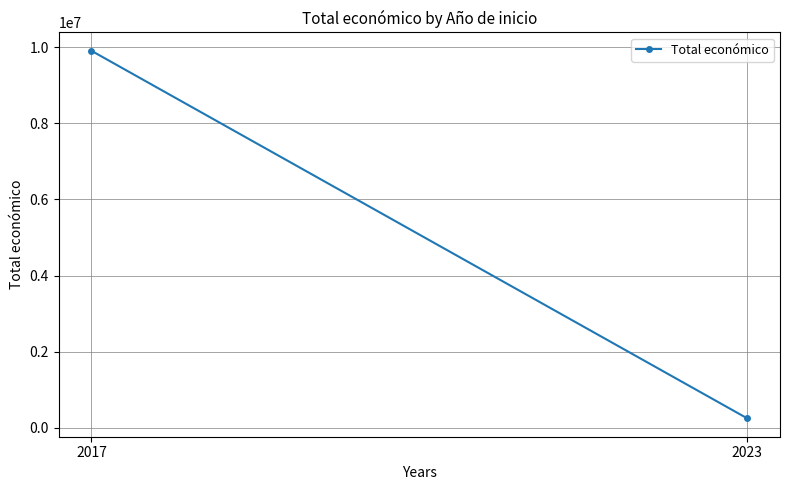

Rank the categories by value from highest to lowest.

2017, 2023